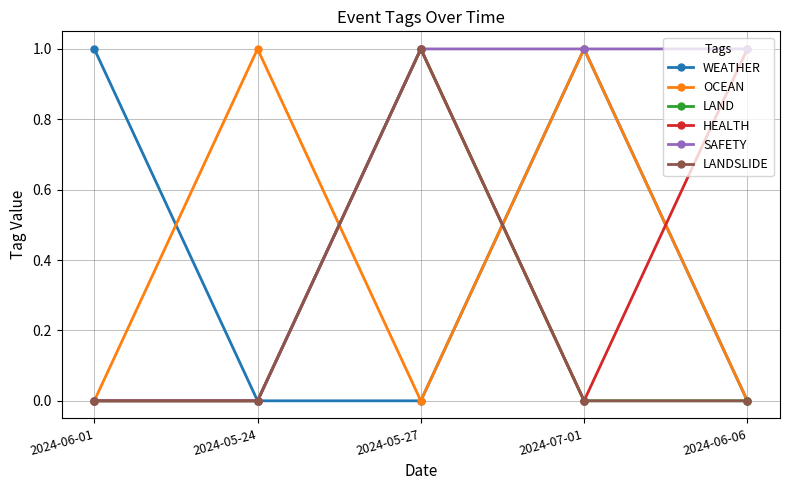

Does the chart have visible grid lines?

Yes